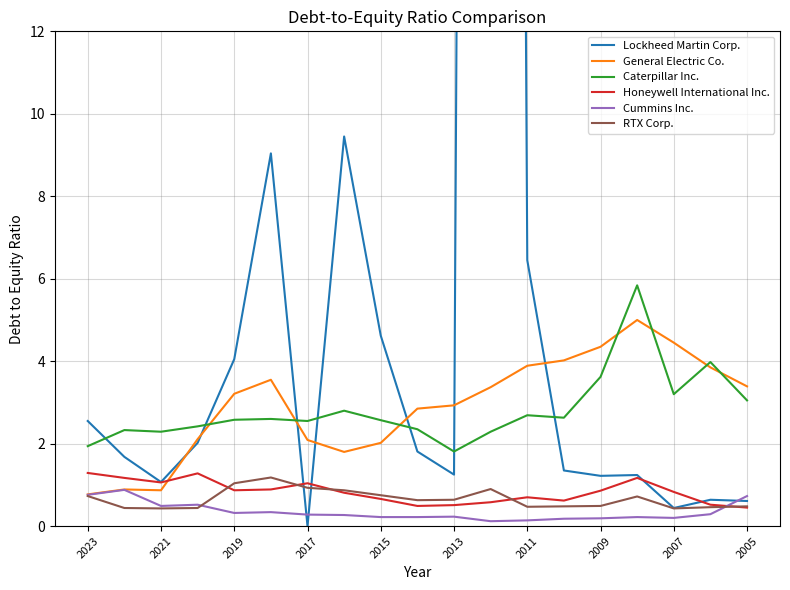

What is the minimum value for General Electric Co.?

0.8